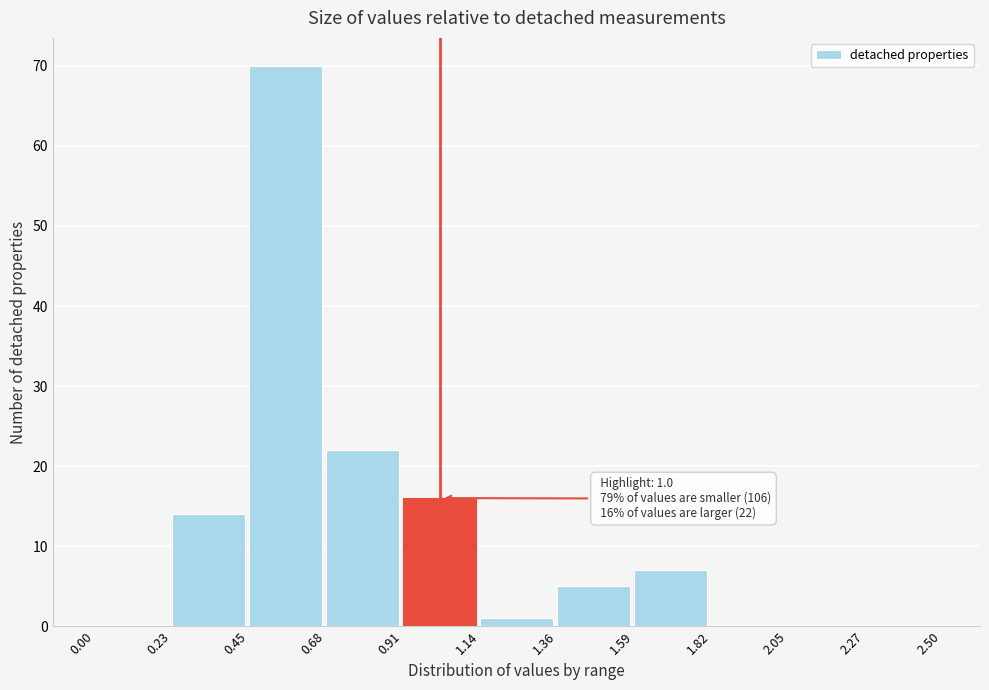

Over which range of the x-axis is the bar tallest?

0.45 to 0.68